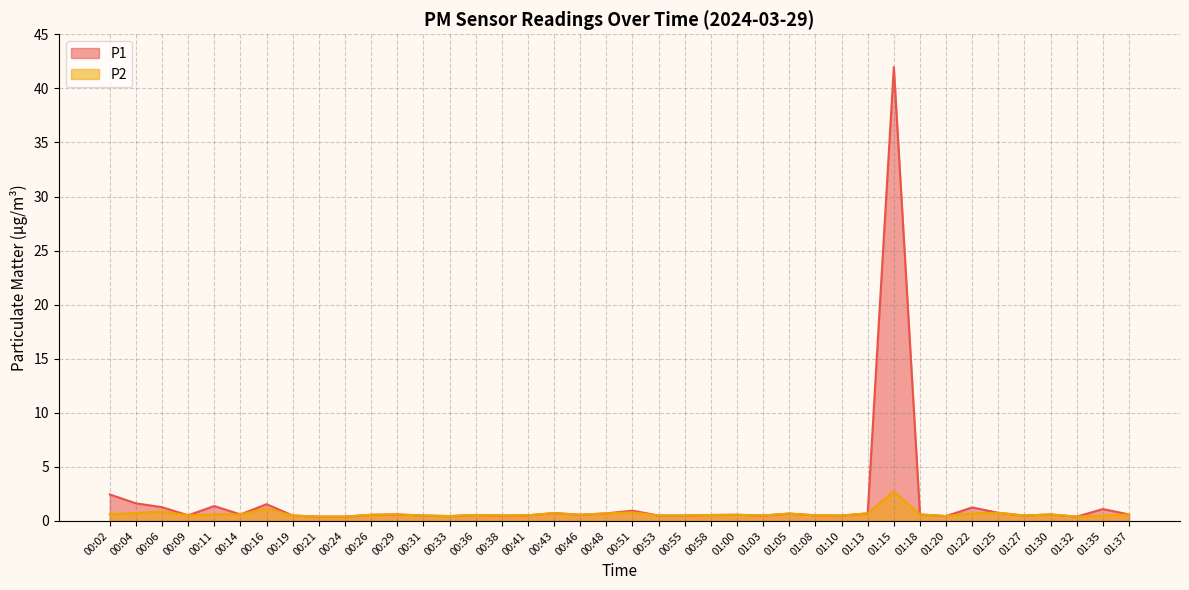

Rank the series by their maximum value, from highest to lowest.

P1, P2